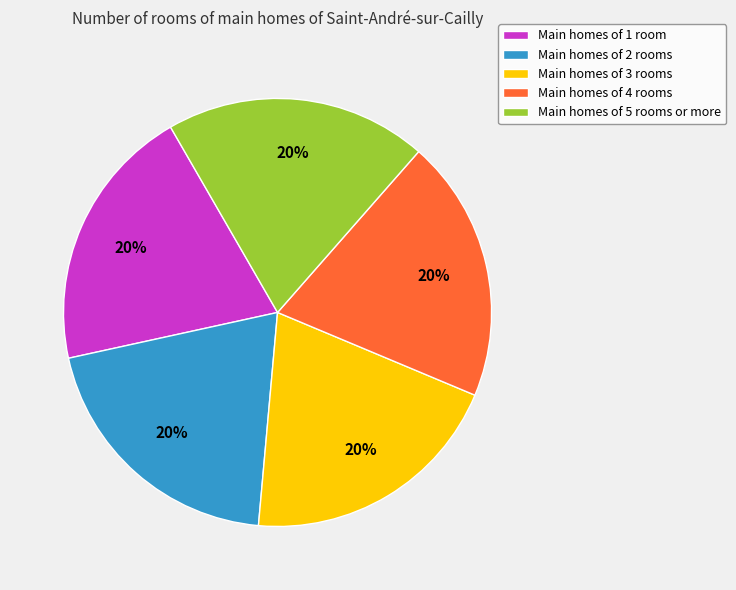

Combined, do Main homes of 3 rooms and Main homes of 2 rooms account for over 50%?

No